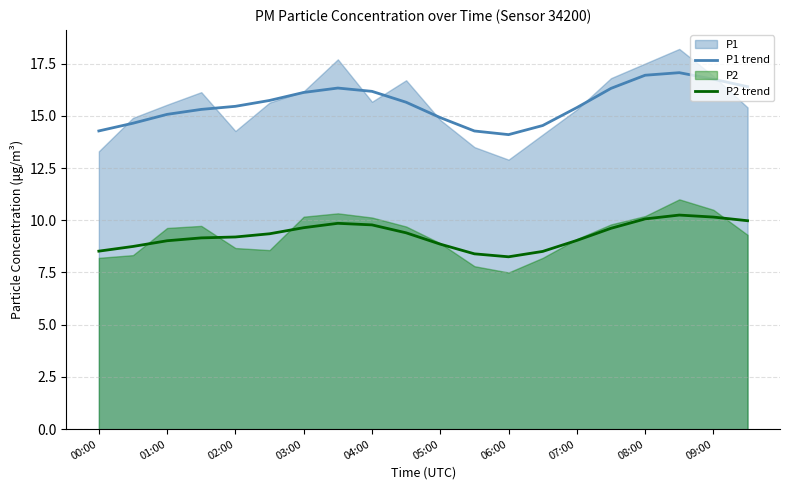

Read the P1 trend value at 07:00.

15.4